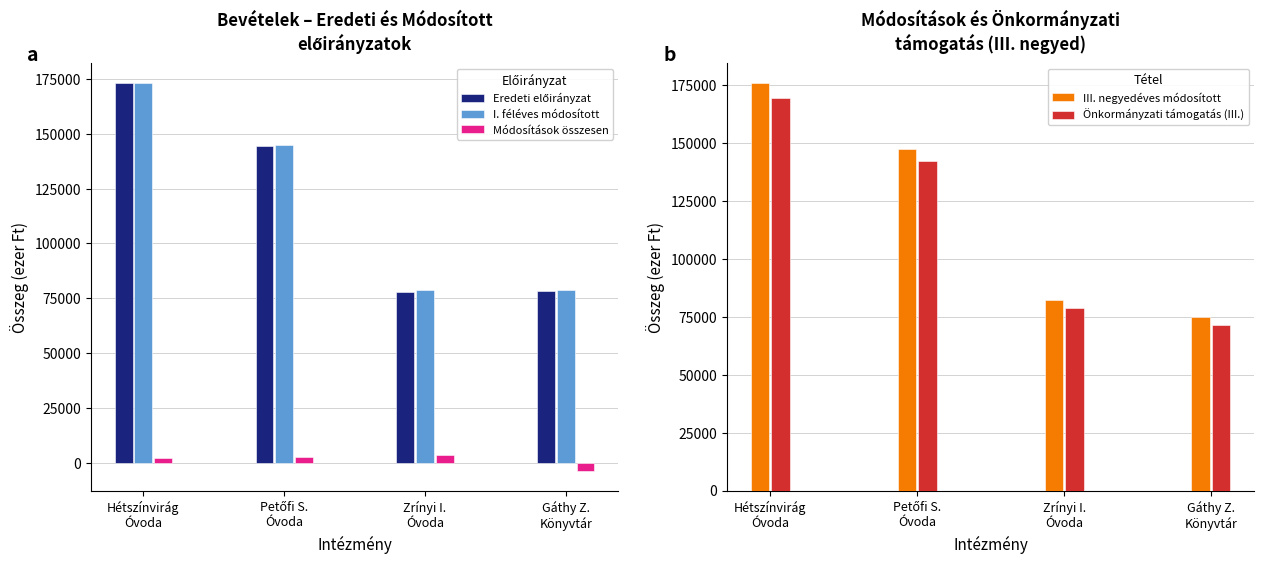

What is the difference between the highest and lowest values at Gáthy Z.
Könyvtár?

82449